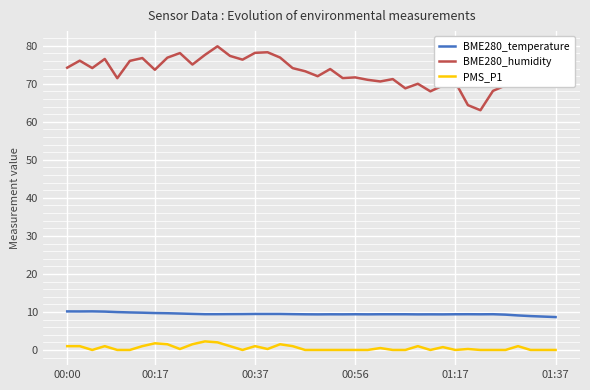

Rank the series by their maximum value, from highest to lowest.

BME280_humidity, BME280_temperature, PMS_P1